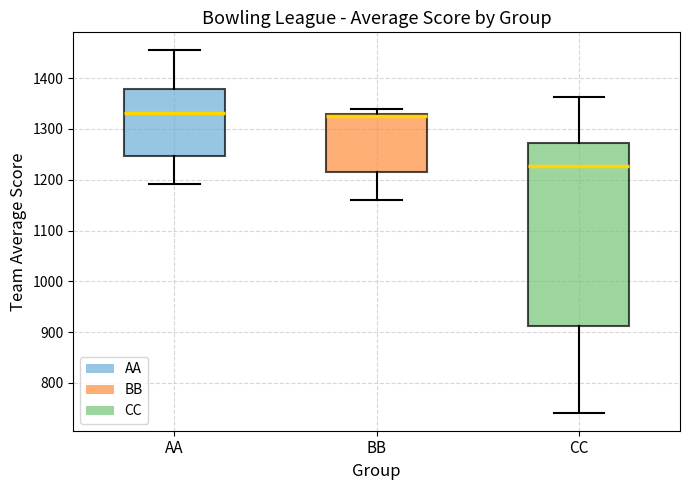

Comparing the boxes themselves (not the whiskers), which one is the tallest?

CC